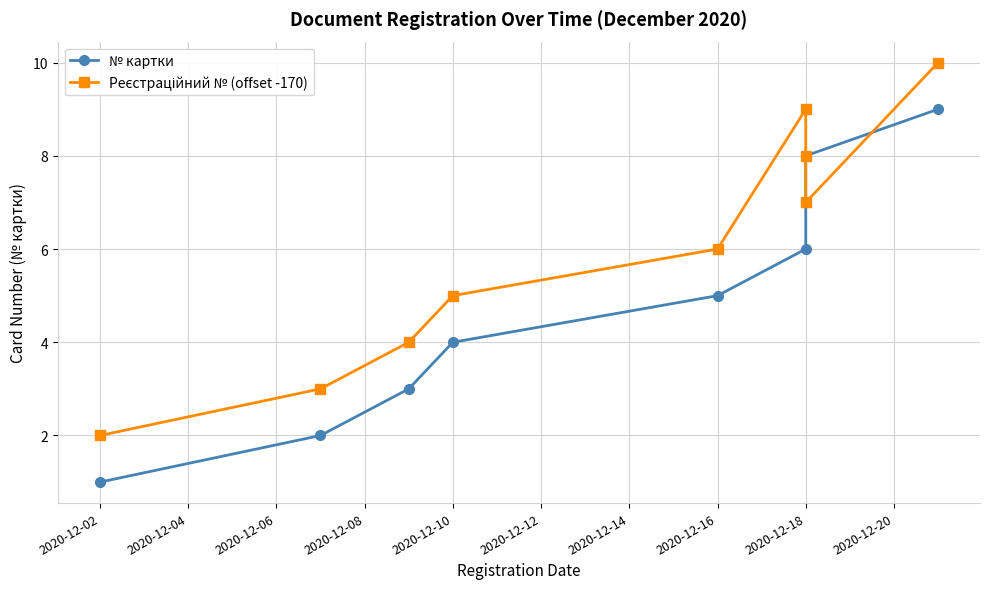

What is the value of the Реєстраційний № (offset -170) point at the 2nd from the left?

3